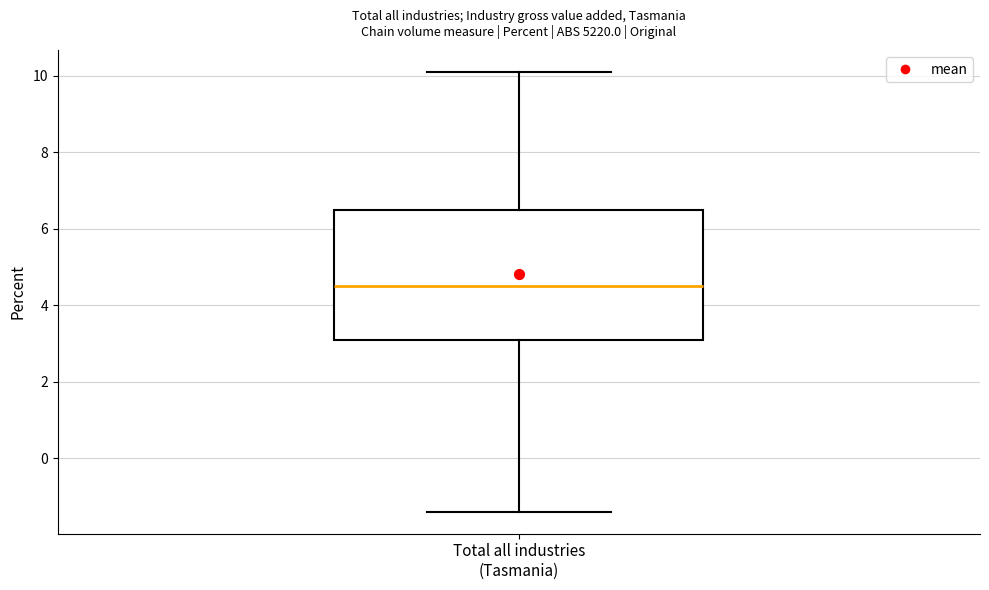

Read this box plot against the y-axis: the position of the median line, the range covered by the box, and the ends of both whiskers. The values are not printed on the chart, so give them approximately, as read against the axis.

median 4.6, box 3.2 to 6.6, whiskers -1.4 to 10.2